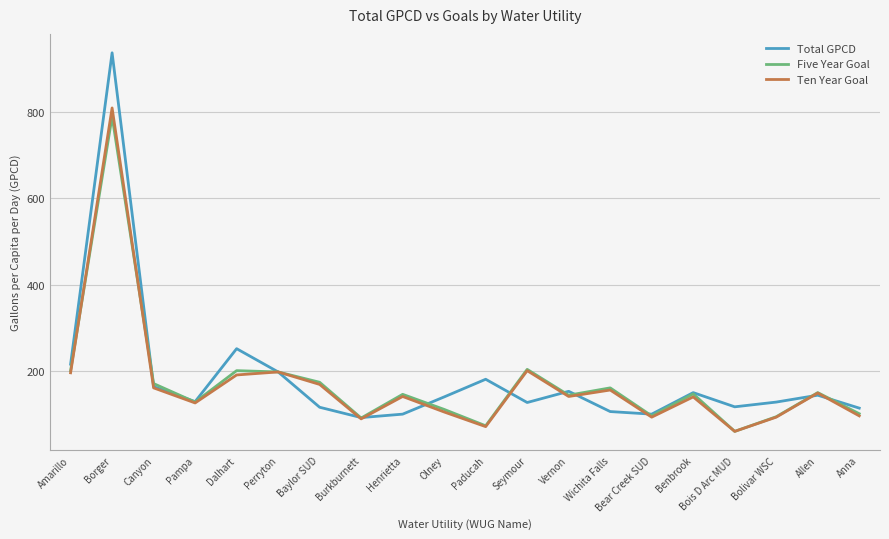

True or false: Ten Year Goal has more than 0 interior local peaks.

True